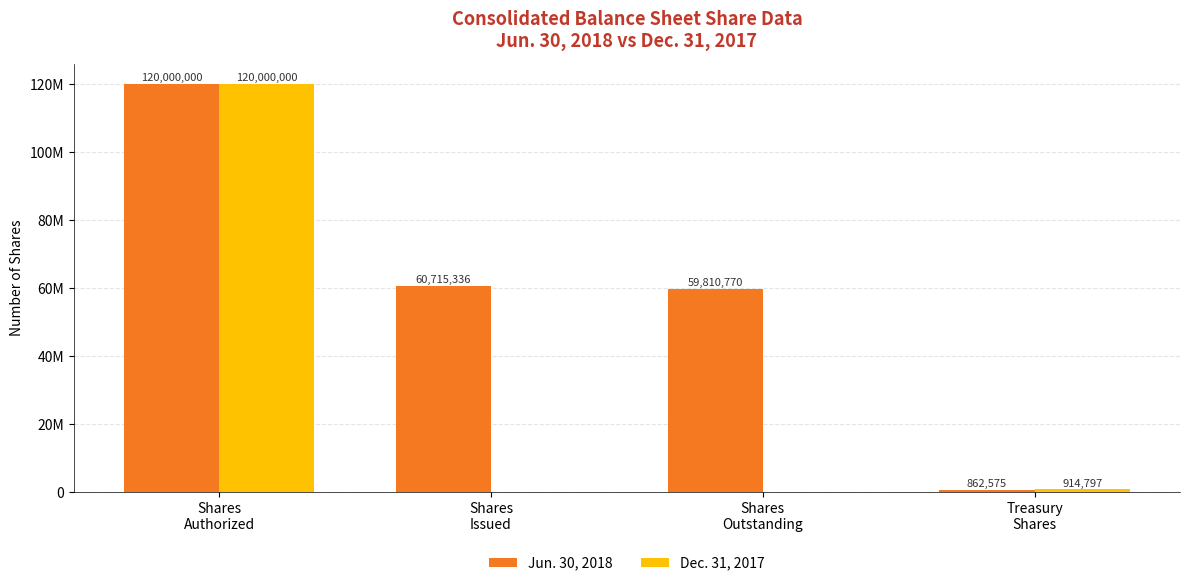

What is the sum of the Dec. 31, 2017 values at Shares
Issued and Shares
Authorized?

120000000